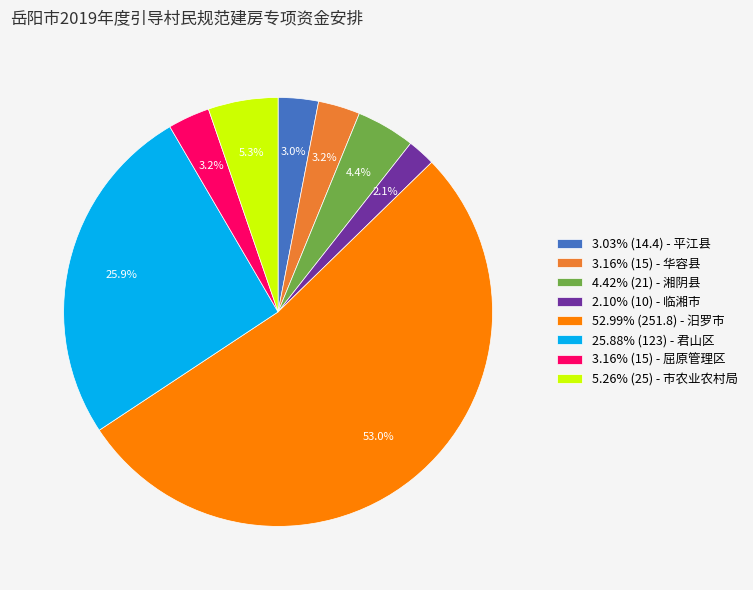

How much of the chart is everything except 3.16% (15) - 屈原管理区?

96.8%